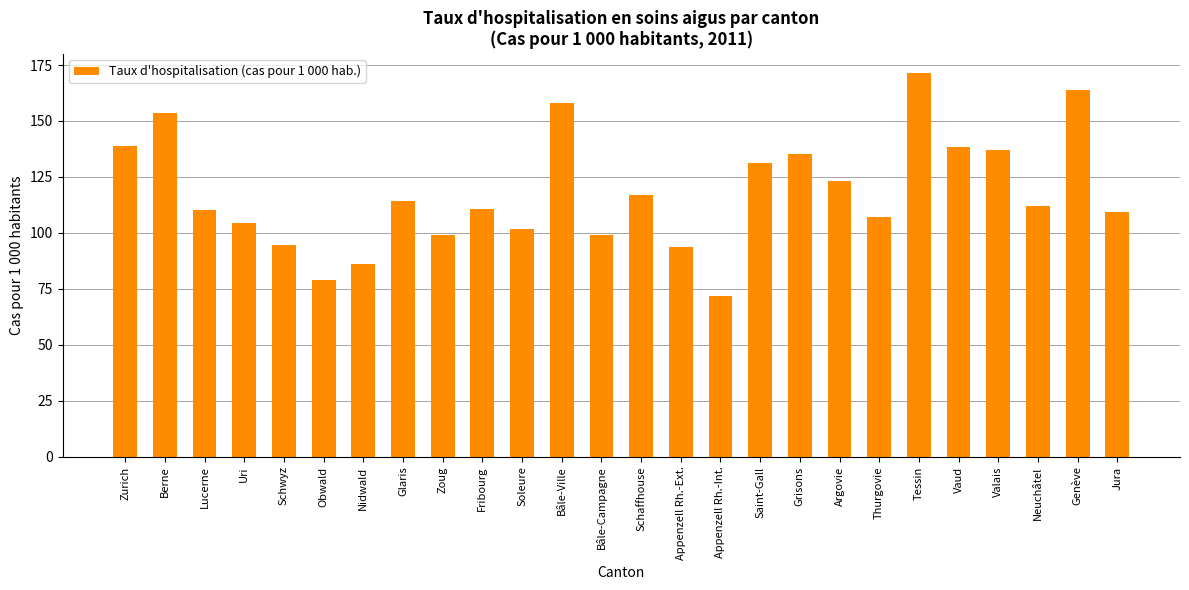

How many series are shown in this chart?

1